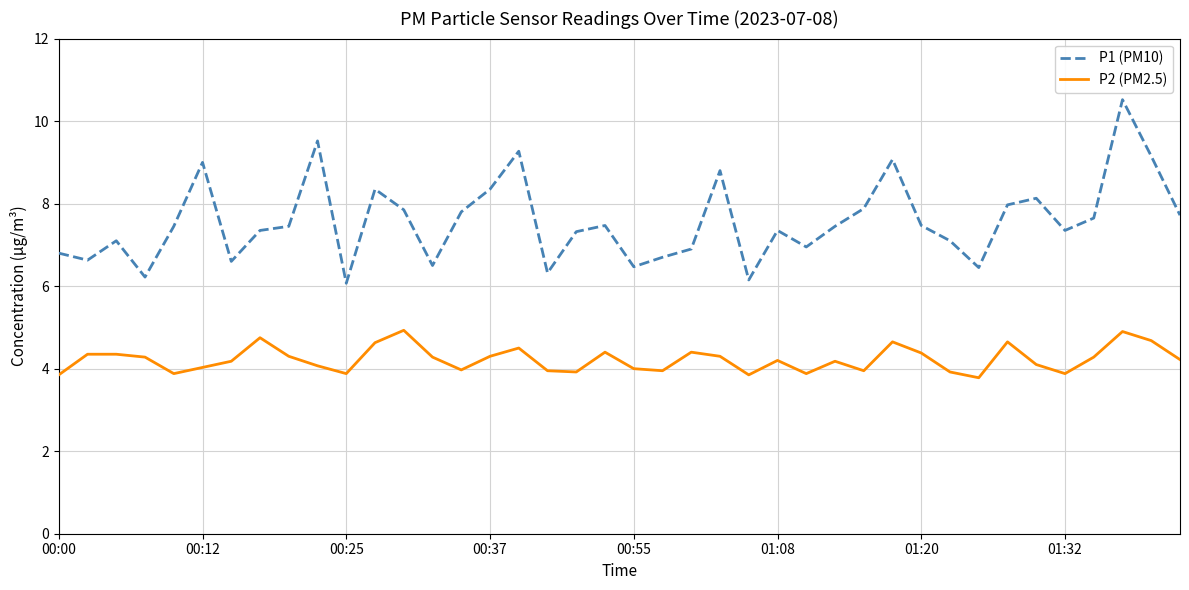

Rank the series by their average value, from lowest to highest.

P2 (PM2.5), P1 (PM10)